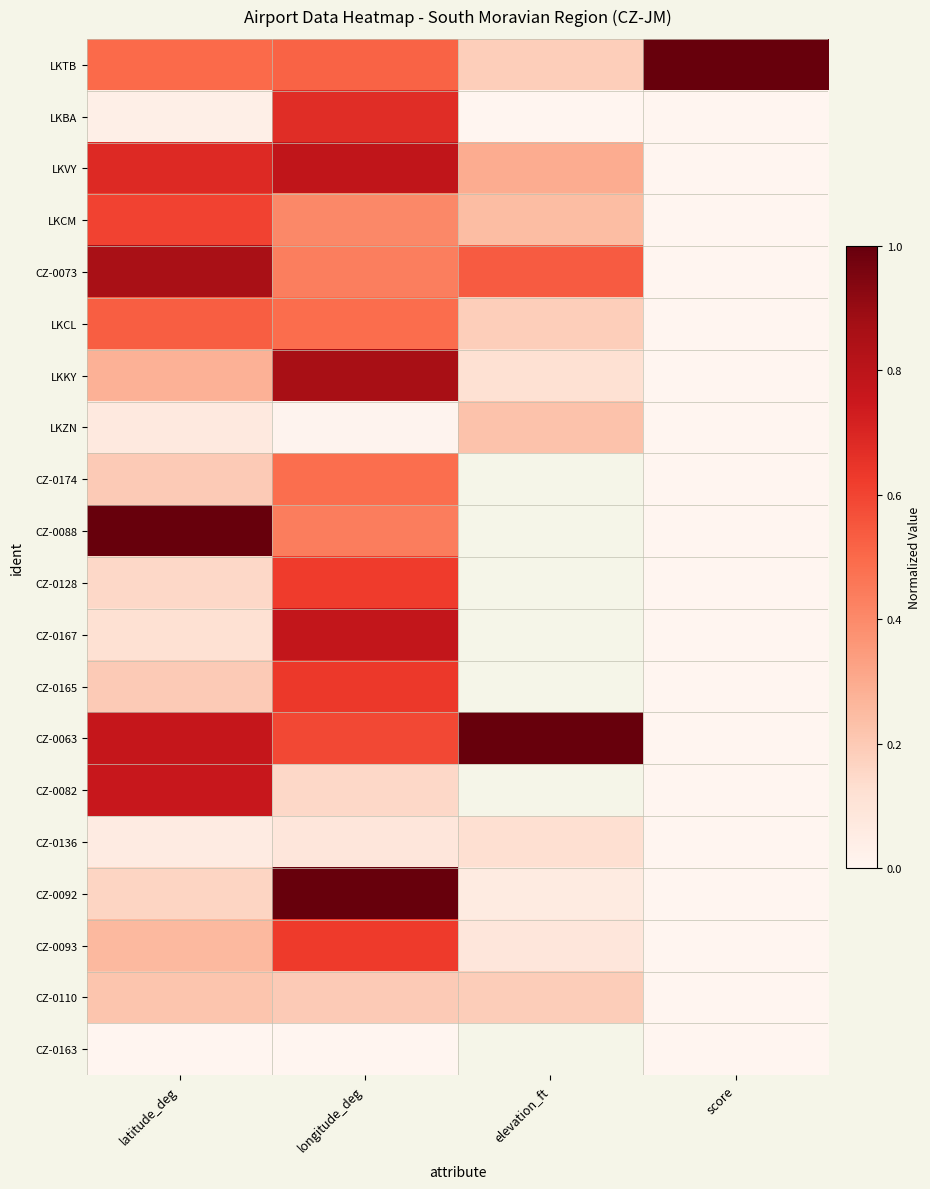

List the series in order of their peak value, lowest first.

CZ-0163, CZ-0136, CZ-0110, LKZN, CZ-0174, LKCL, LKCM, CZ-0128, CZ-0093, CZ-0165, LKBA, CZ-0082, CZ-0167, LKVY, CZ-0073, LKKY, LKTB, CZ-0088, CZ-0063, CZ-0092